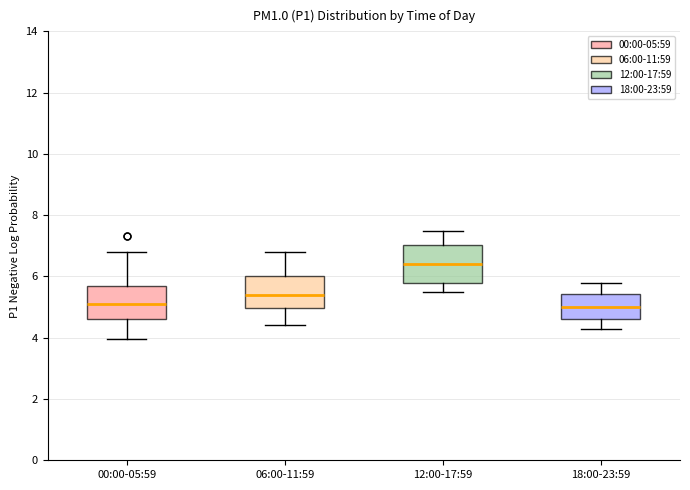

Reading left to right, read every box against the y-axis: the position of its median line, the range the box covers, and the ends of its whiskers. The values are not printed on the chart, so give them approximately, as read against the axis.

00:00-05:59: median 5.2, box 4.6 to 5.6, whiskers 4.0 to 6.8
06:00-11:59: median 5.4, box 5.0 to 6.0, whiskers 4.4 to 6.8
12:00-17:59: median 6.4, box 5.8 to 7.0, whiskers 5.6 to 7.6
18:00-23:59: median 5.0, box 4.6 to 5.4, whiskers 4.4 to 5.8